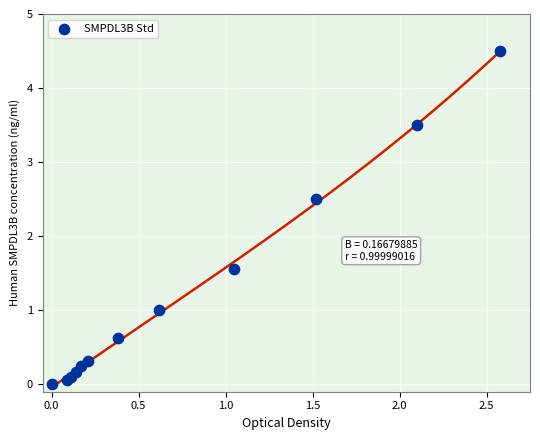

What Y value in the scatter plot is closest to 2?

1.6